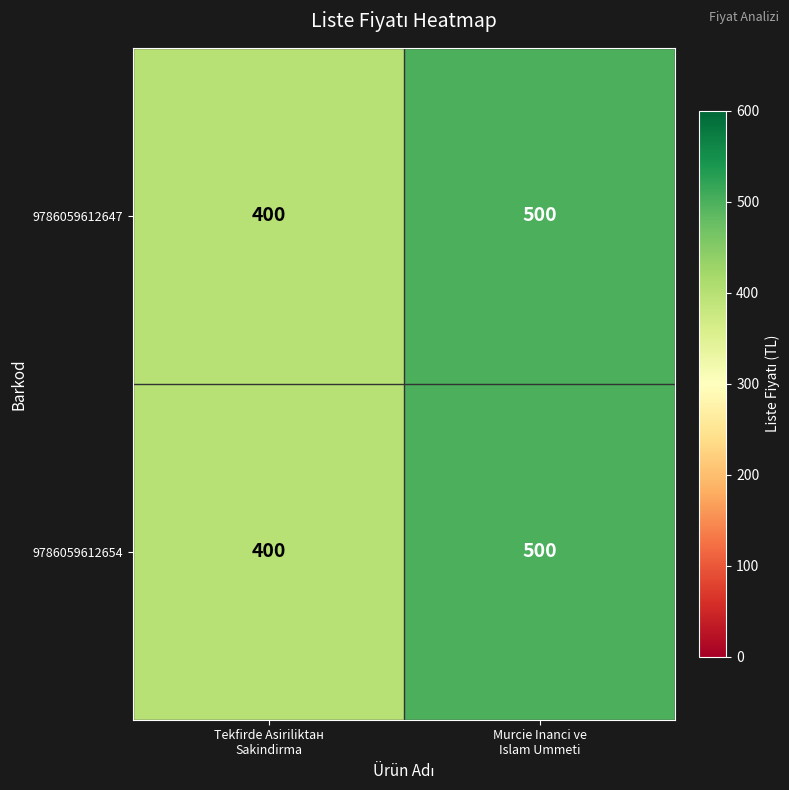

What is the sum of all 9786059612647 values?

900